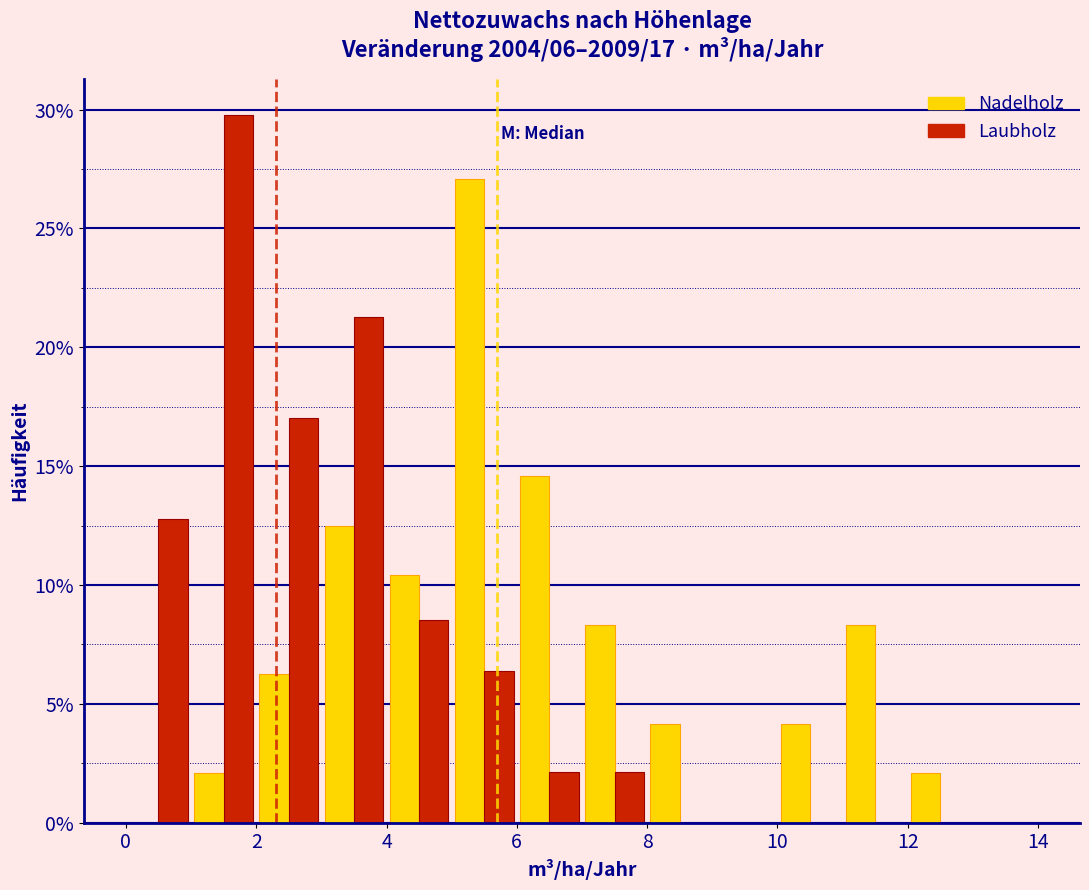

In the Laubholz series, which range on the x-axis has the tallest bar?

1 to 2